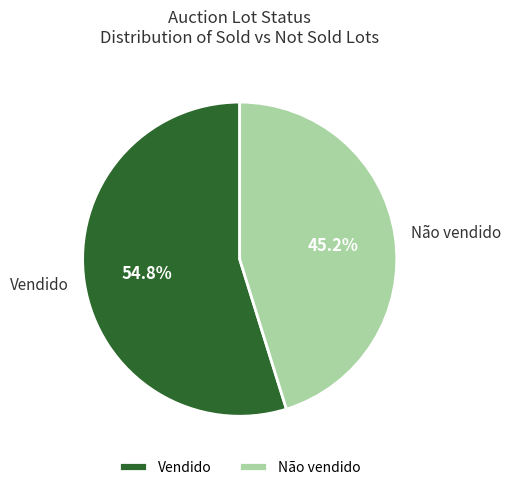

How many segments does this pie chart have?

2